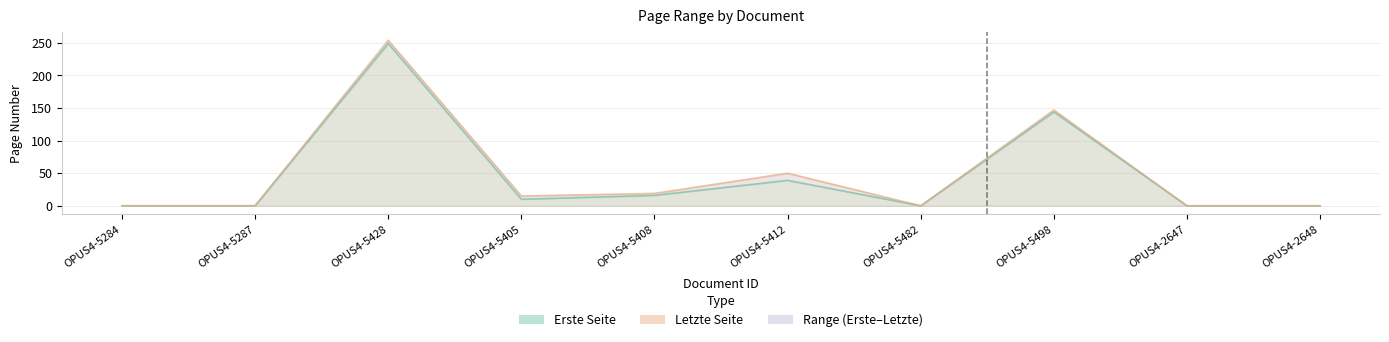

Which series has the widest spread of values?

Letzte Seite